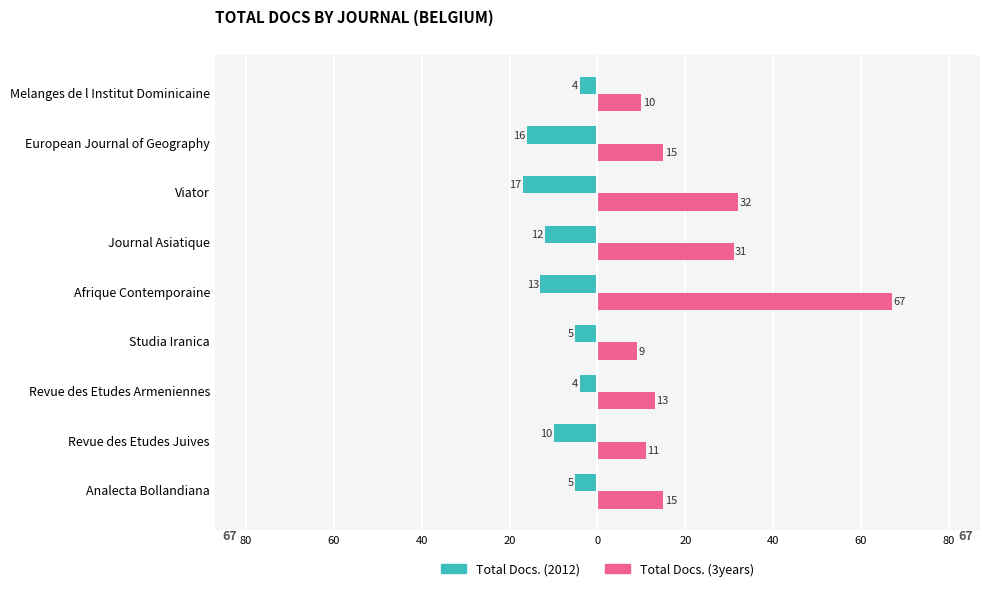

What is the difference between the maximum and minimum values in the Total Docs. (2012) series?

13